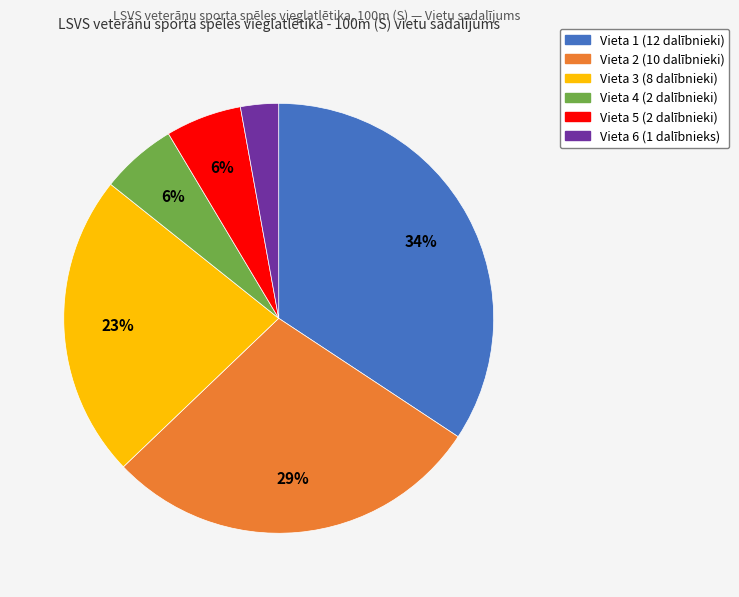

To the nearest percent, what is the average slice percentage?

17%